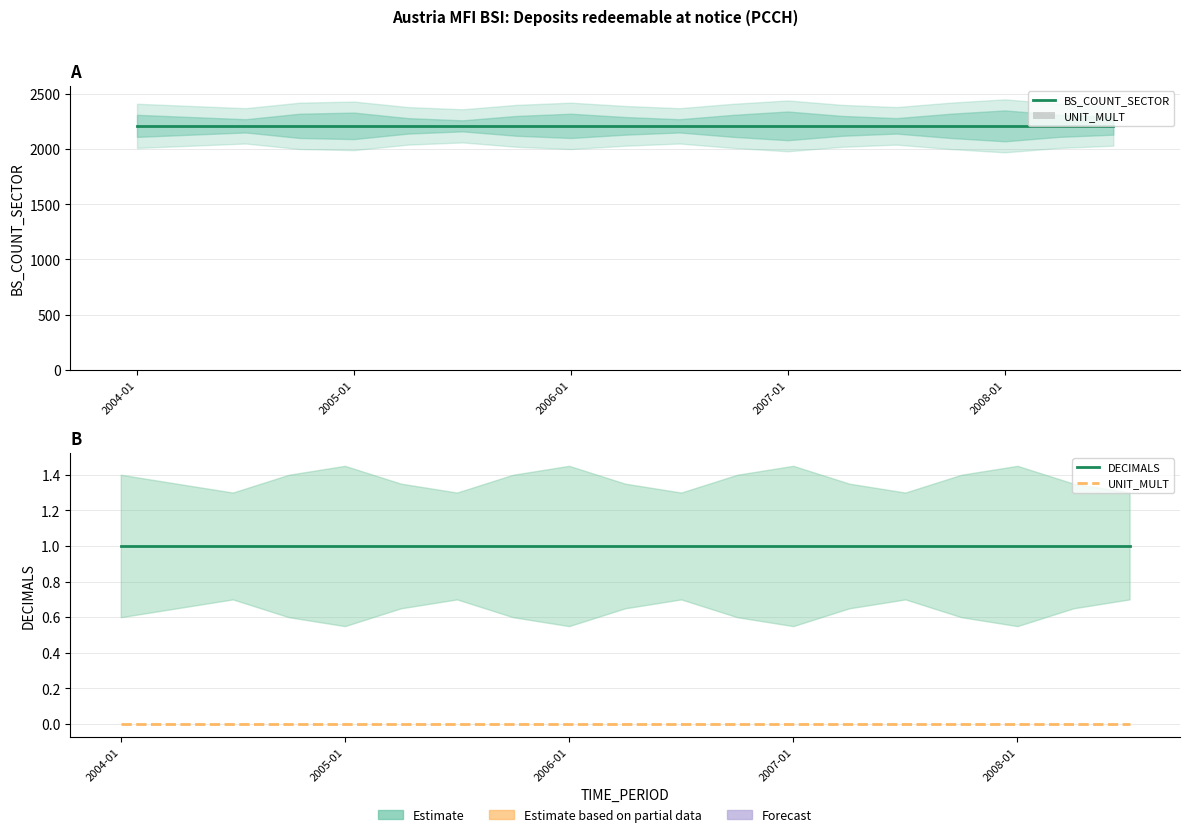

What is the label of the 18th bar from the right?

2005-01